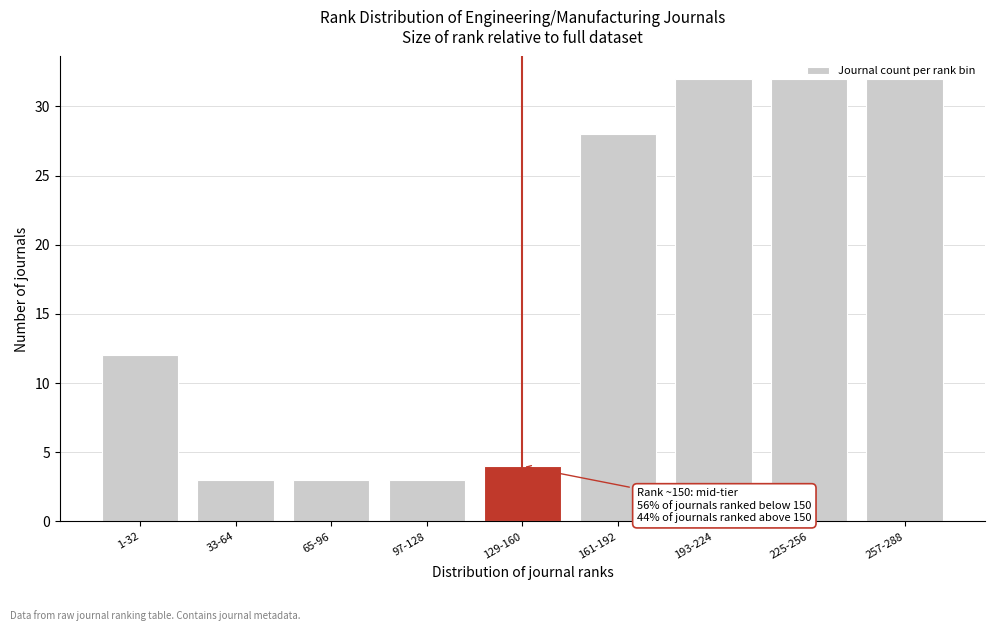

What is the minimum value shown in the chart?

3